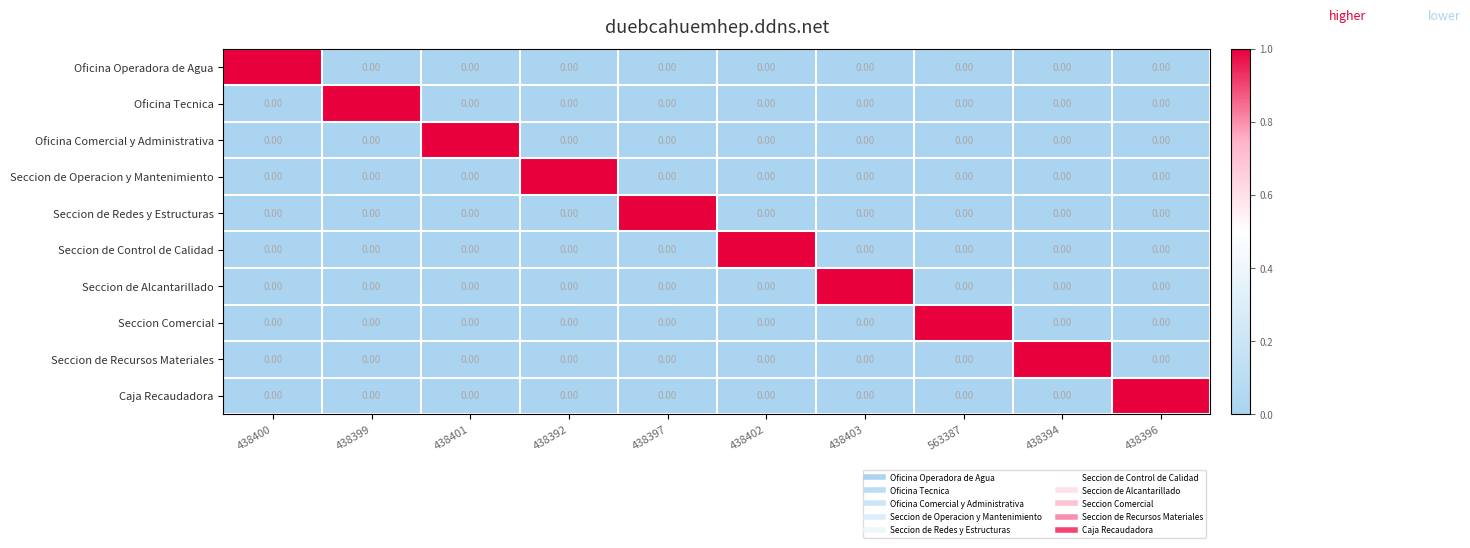

At how many categories does at least one series exceed 0?

10